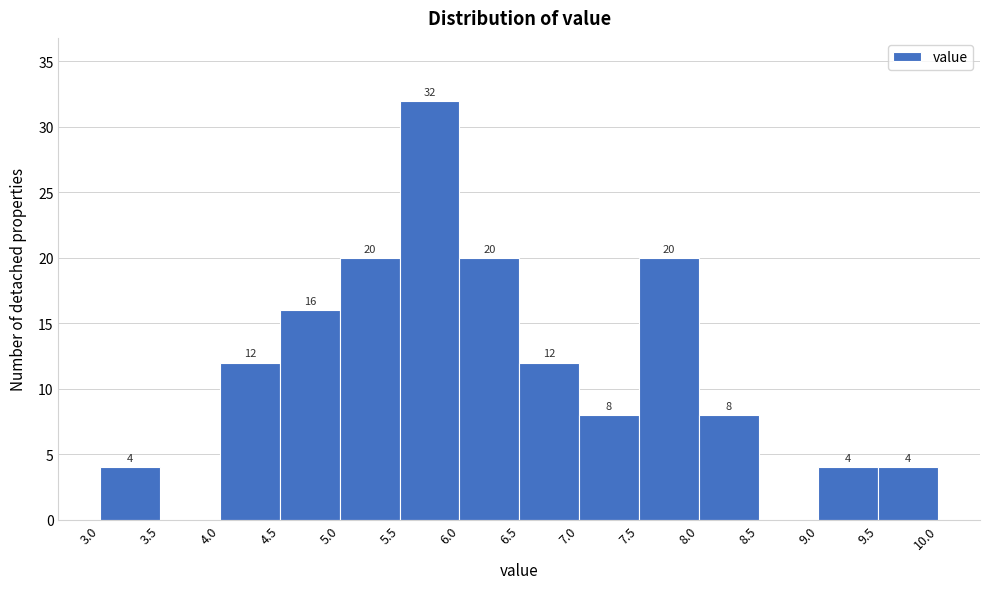

Over which range of the x-axis is the bar tallest?

5.5 to 6.0